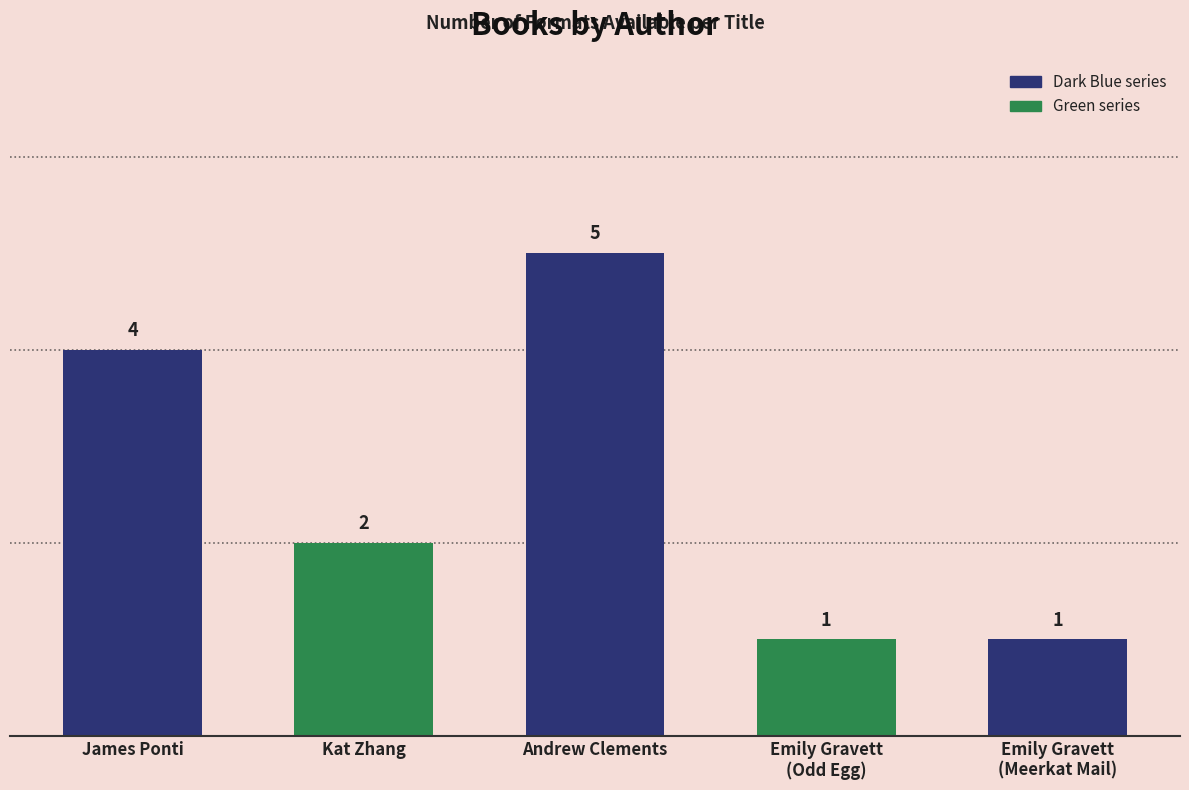

How many values exceed 2?

2